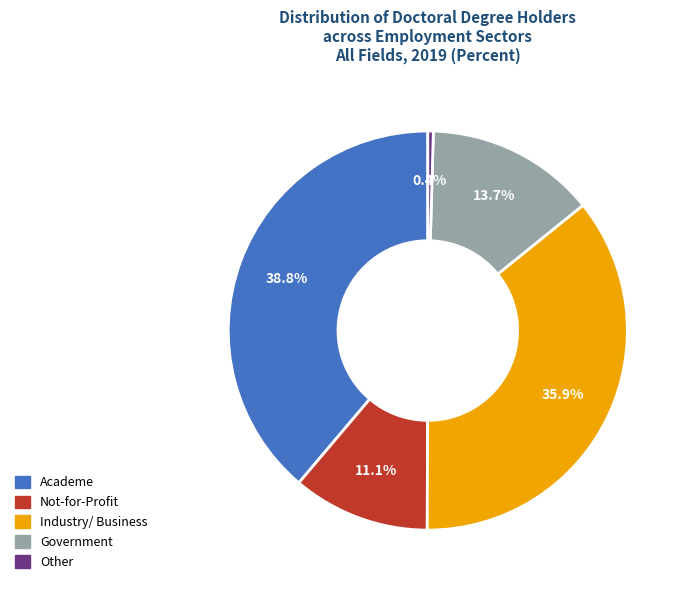

Is there any slice that represents more than half of the pie?

No